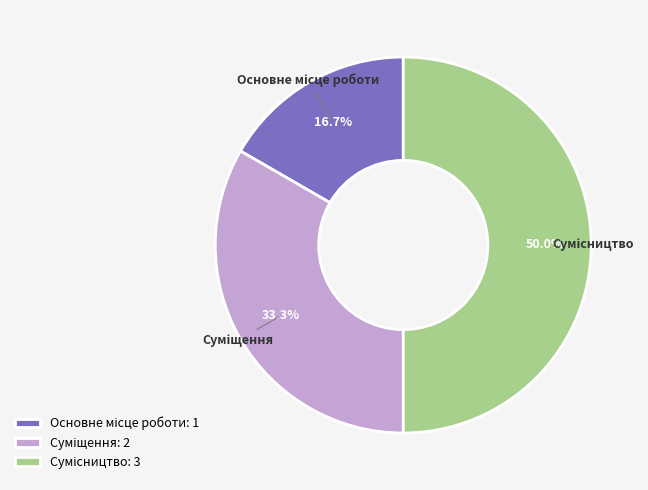

What is the ratio of the value at Суміщення to the value at Основне місце роботи?

2.0